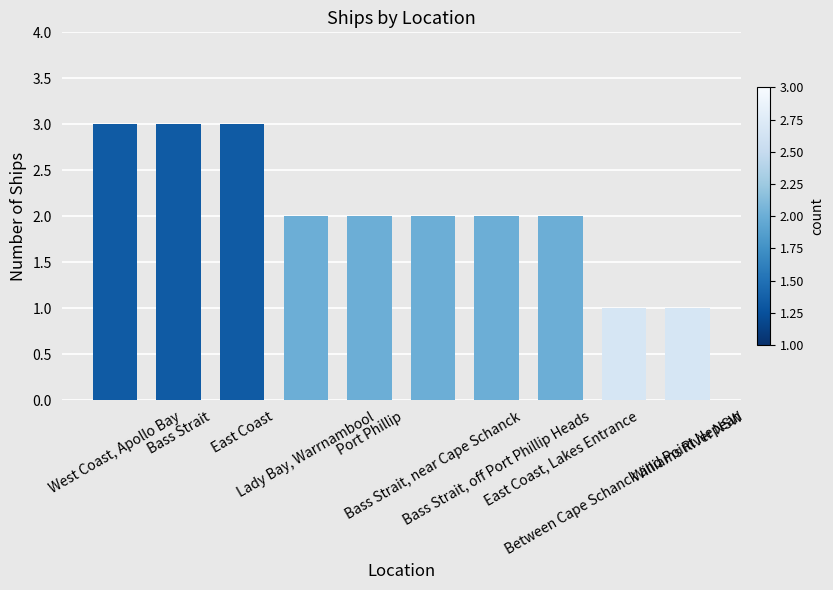

What is the sum of all values?

21